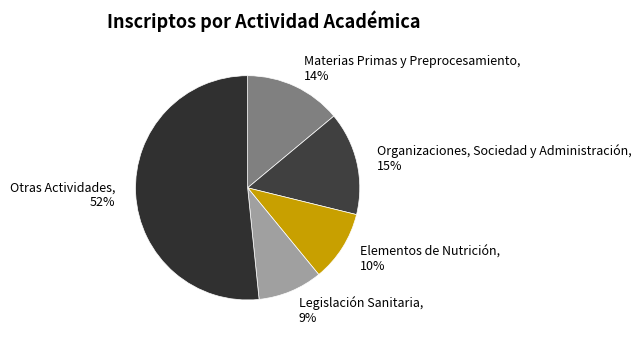

How many segments does this pie chart have?

5